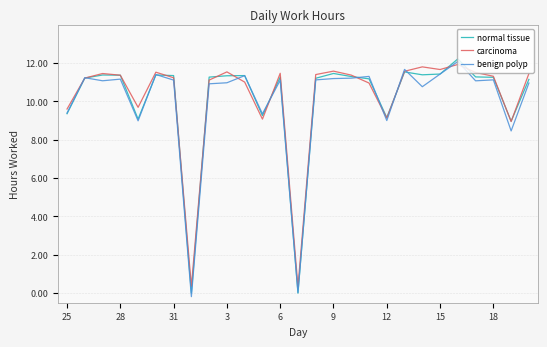

Reading right to left, list all the values displayed in this chart.

normal tissue: 11.2	9.0	11.3	11.3	12.2	11.4	11.4	11.5	9.2	11.2	11.3	11.5	11.2	0.0	11.3	9.3	11.3	11.3	11.3	0.0	11.3	11.4	9.1	11.4	11.4	11.2	9.4
carcinoma: 11.5	9.0	11.3	11.5	11.9	11.7	11.8	11.6	9.1	11.0	11.4	11.6	11.4	0.3	11.5	9.1	11.0	11.5	11.1	0.4	11.2	11.5	9.7	11.4	11.5	11.2	9.6
benign polyp: 11.0	8.5	11.1	11.1	12.1	11.4	10.8	11.7	9.0	11.3	11.2	11.2	11.1	0.0	11.1	9.4	11.3	11.0	10.9	-0.2	11.1	11.4	9.0	11.2	11.1	11.2	9.4